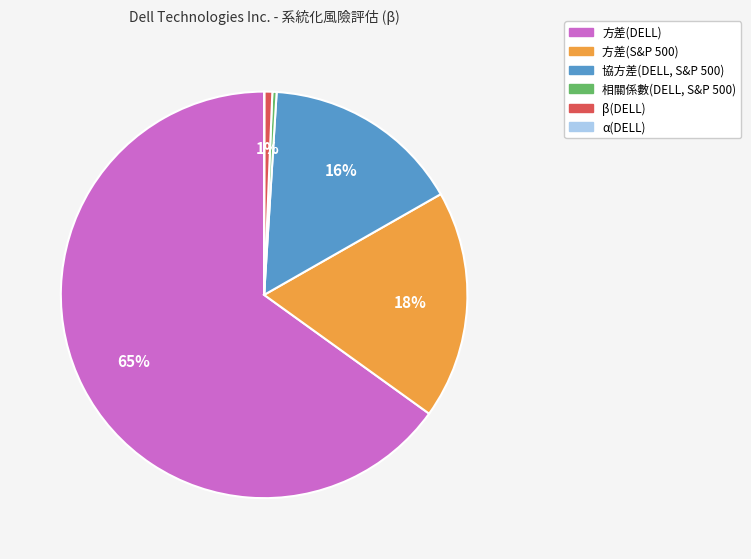

What is the largest slice in the pie chart?

方差(DELL)